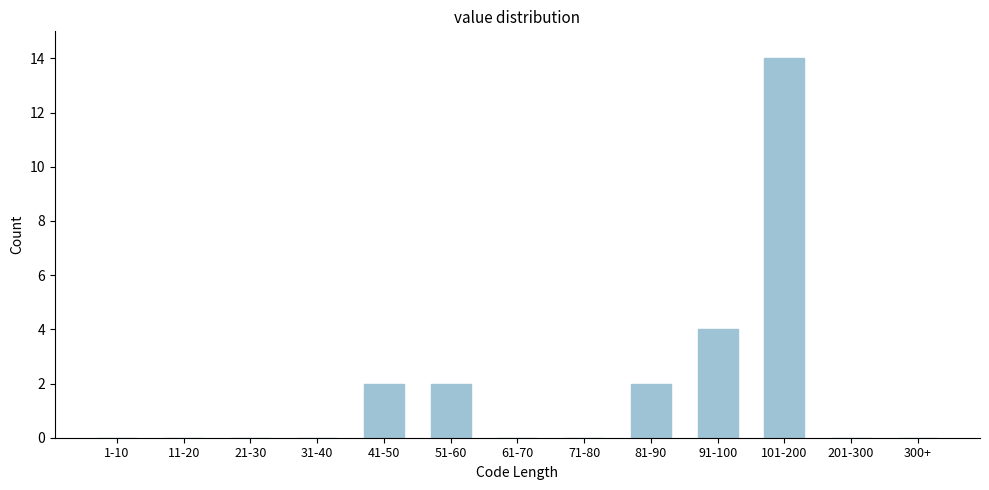

Reading left to right, extract all data points from this chart.

1-10=0	11-20=0	21-30=0	31-40=0	41-50=2	51-60=2	61-70=0	71-80=0	81-90=2	91-100=4	101-200=14	201-300=0	300+=0